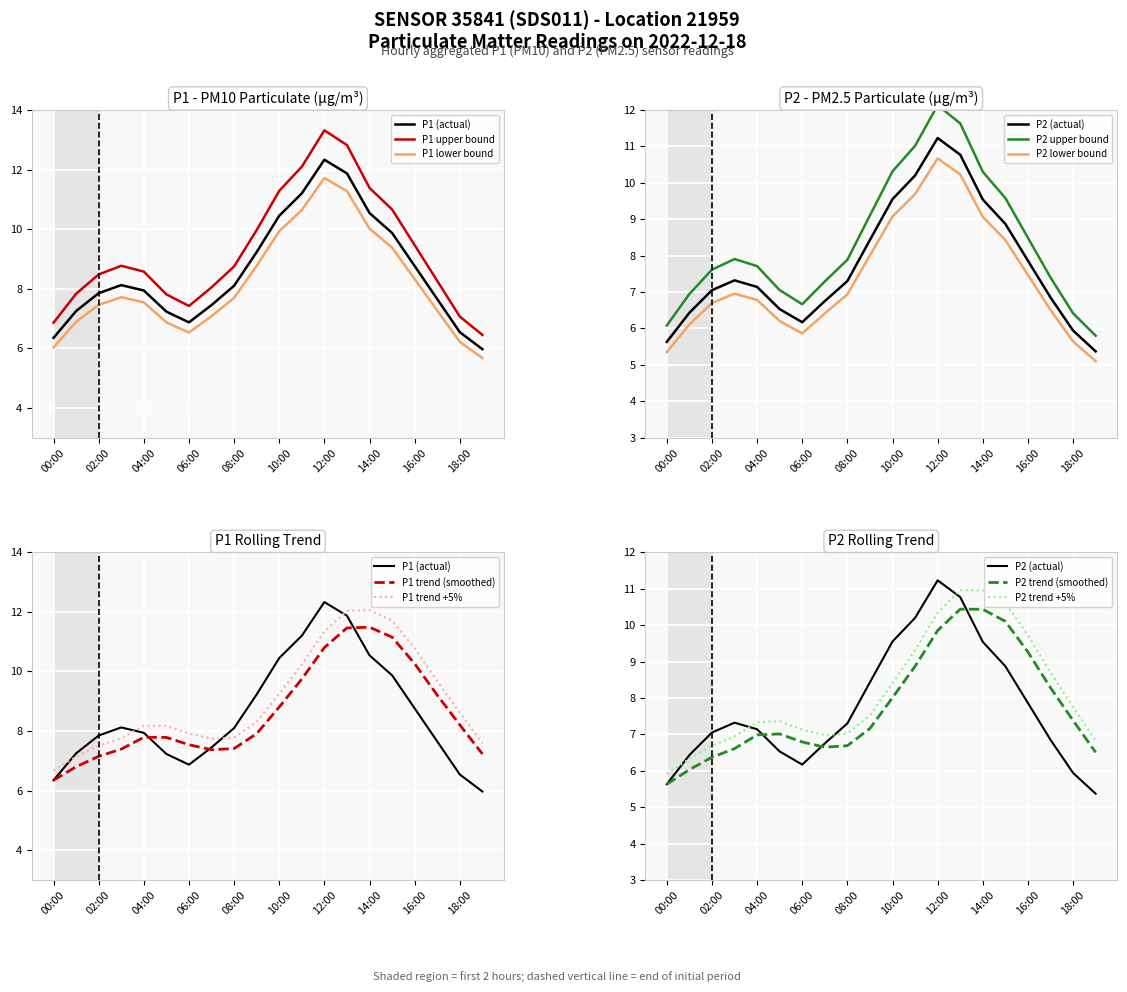

What is the total value across all series at 05:00?

13.6